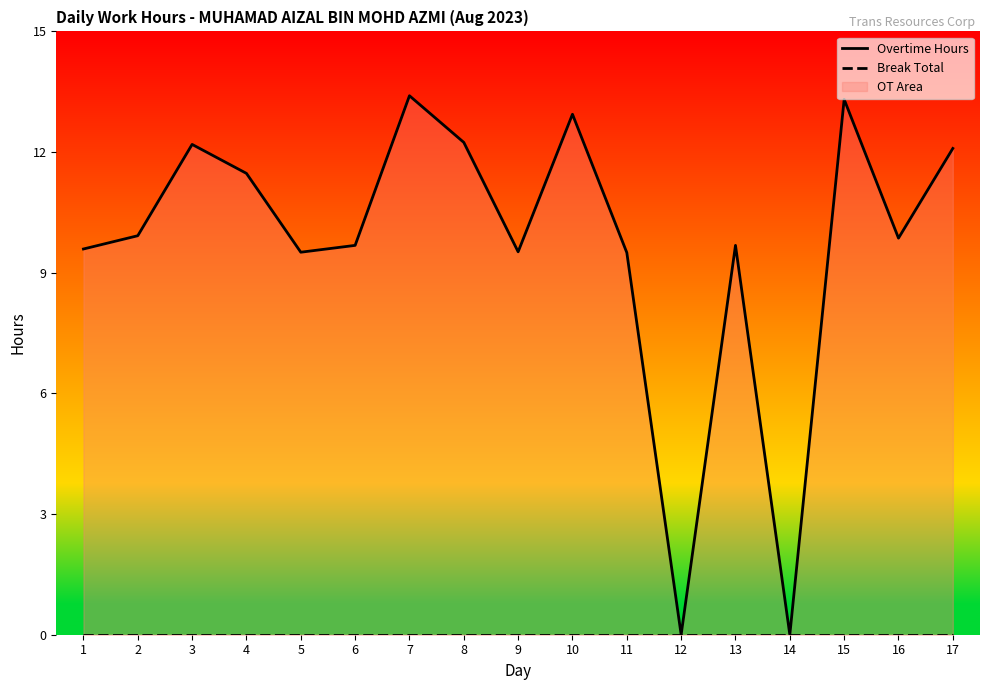

Which series has the largest total across all categories?

Overtime Hours